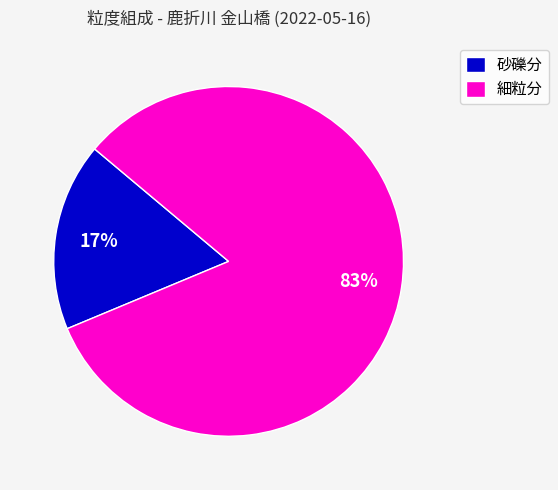

Is the sum of 細粒分 and 砂礫分 greater than half?

Yes